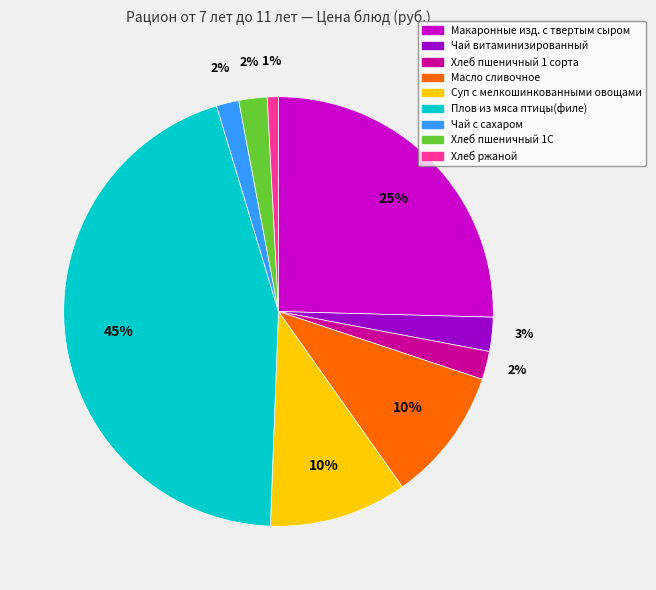

Combined, do Чай с сахаром and Суп с мелкошинкованными овощами account for over 50%?

No